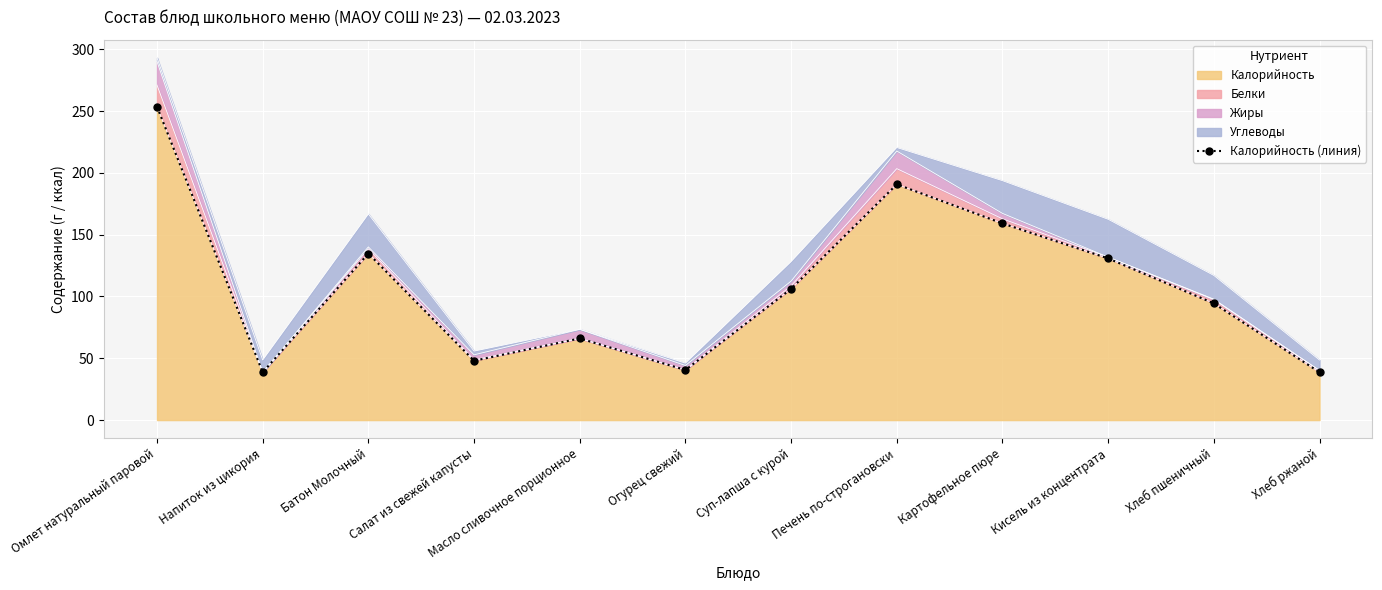

What is the label of the 11th point from the right?

Напиток из цикория